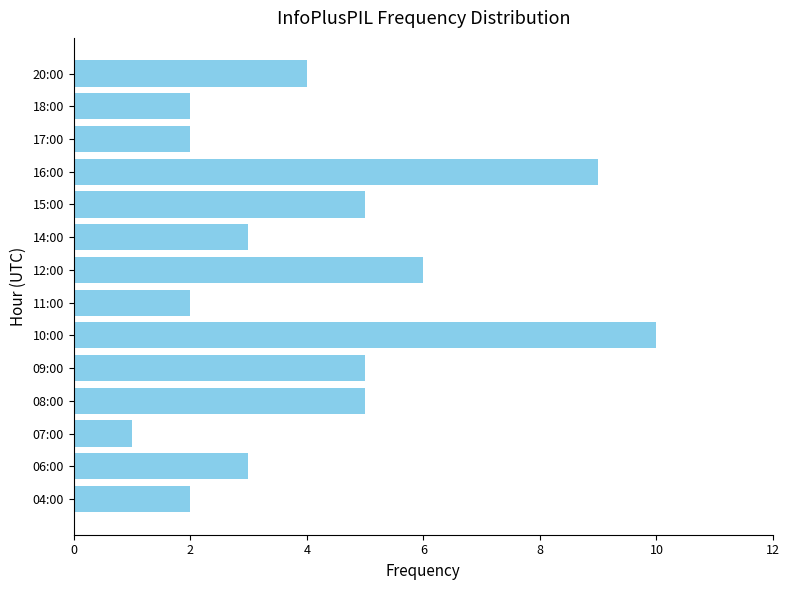

How many data points are less than 4?

7